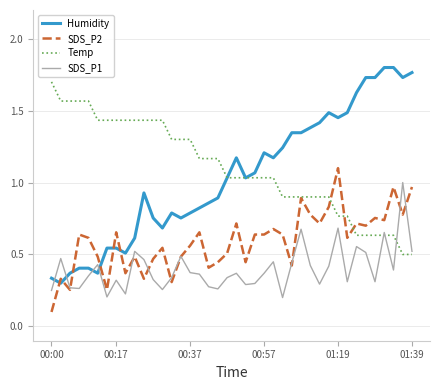

Which series has the largest range (max minus min)?

Humidity